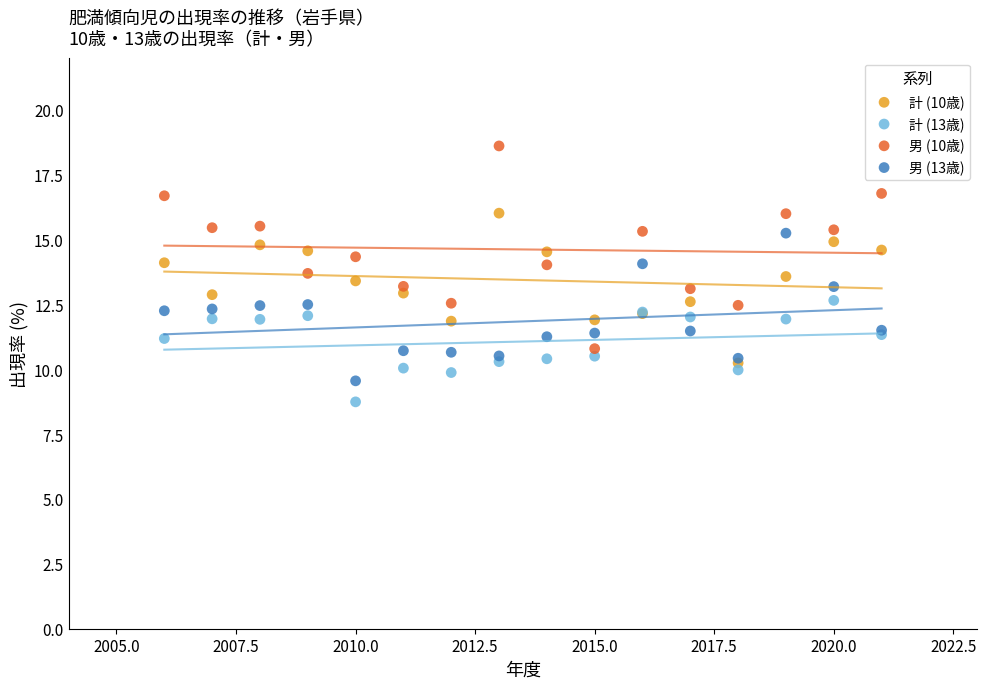

What are all the series names shown in the legend?

計 (10歳), 計 (13歳), 男 (10歳), 男 (13歳)